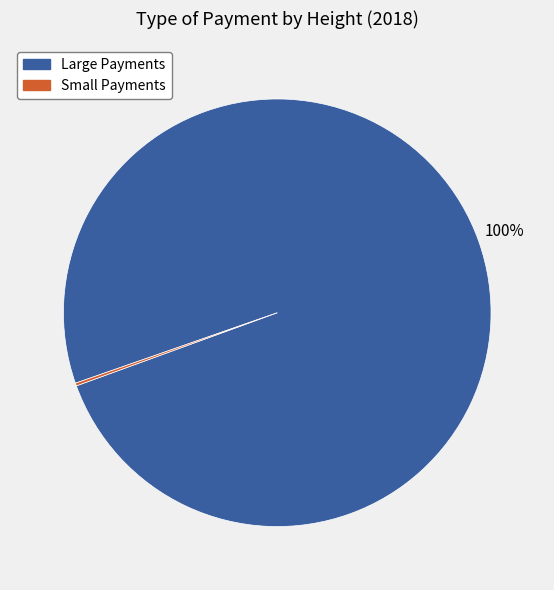

To the nearest percent, what is the difference between the largest and smallest slice percentages?

100%